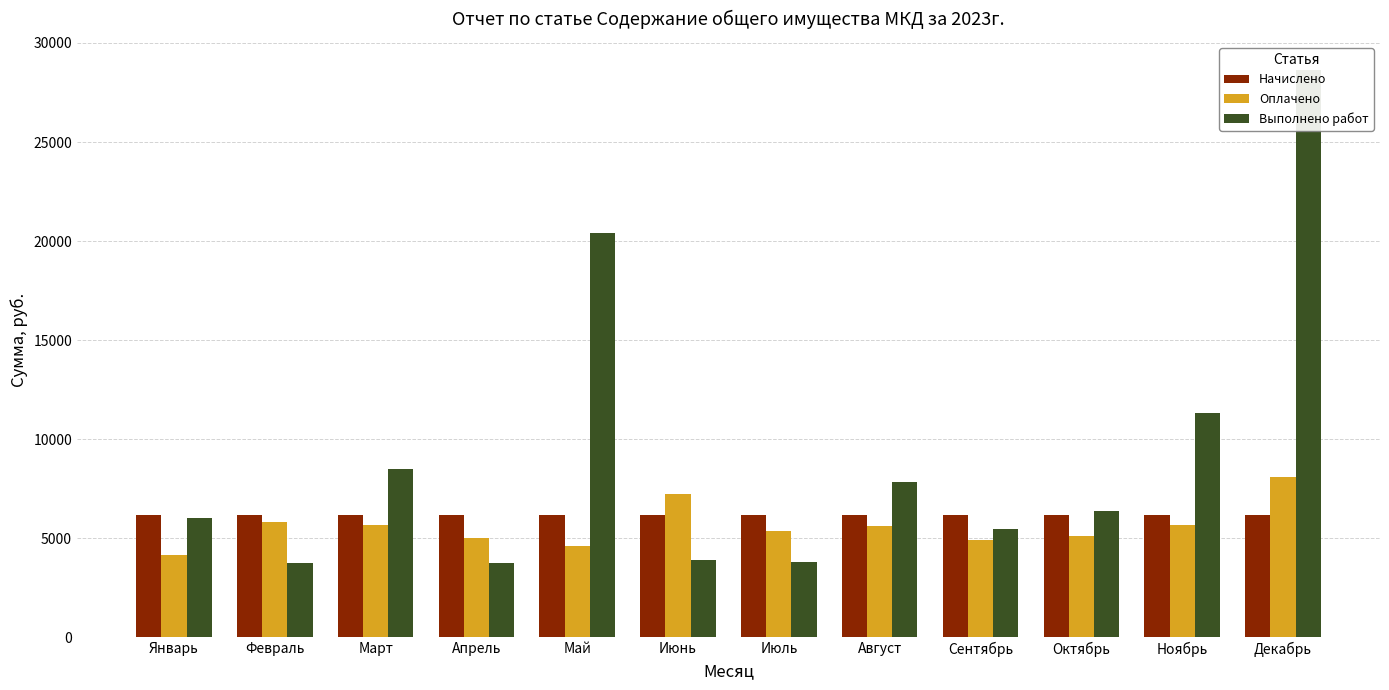

What is the spread (max minus min) of values at Декабрь?

22455.9